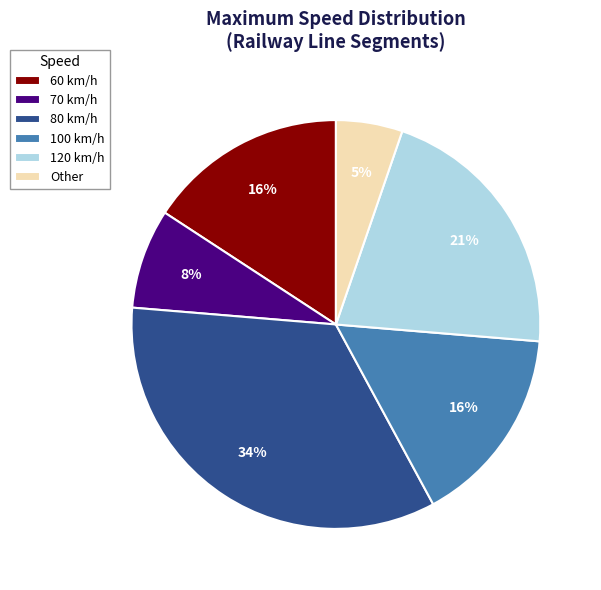

Count the number of slices in the pie.

6